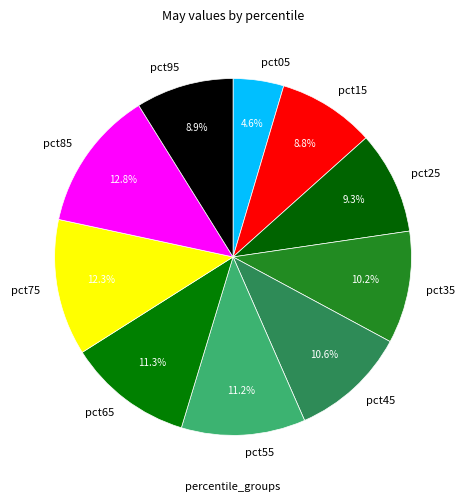

Which category has the smallest portion of the pie?

pct05